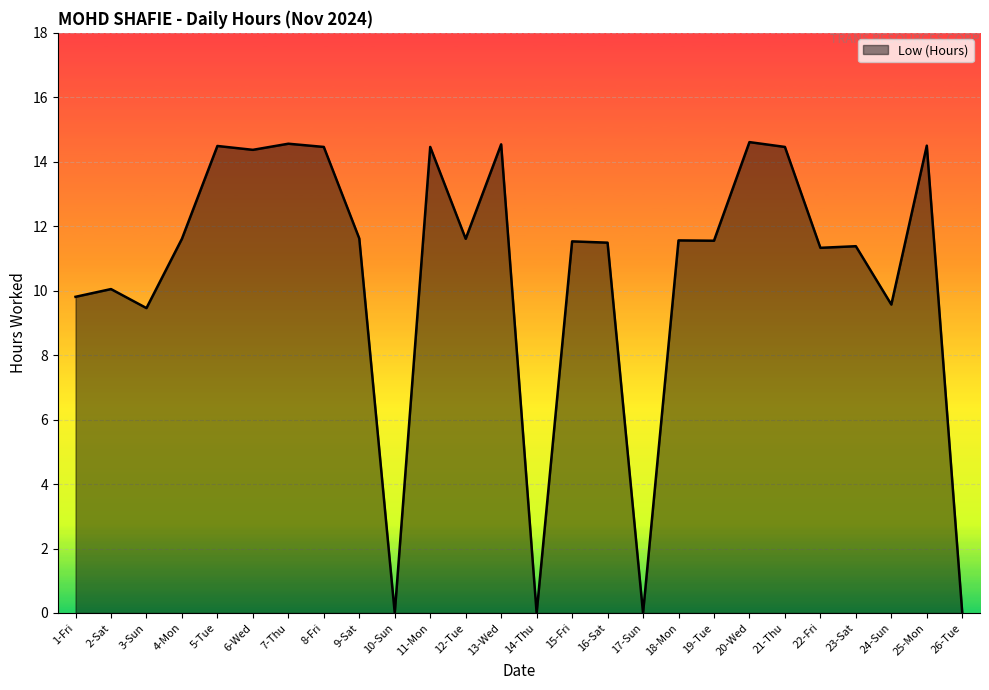

What position from the right is 9-Sat?

18